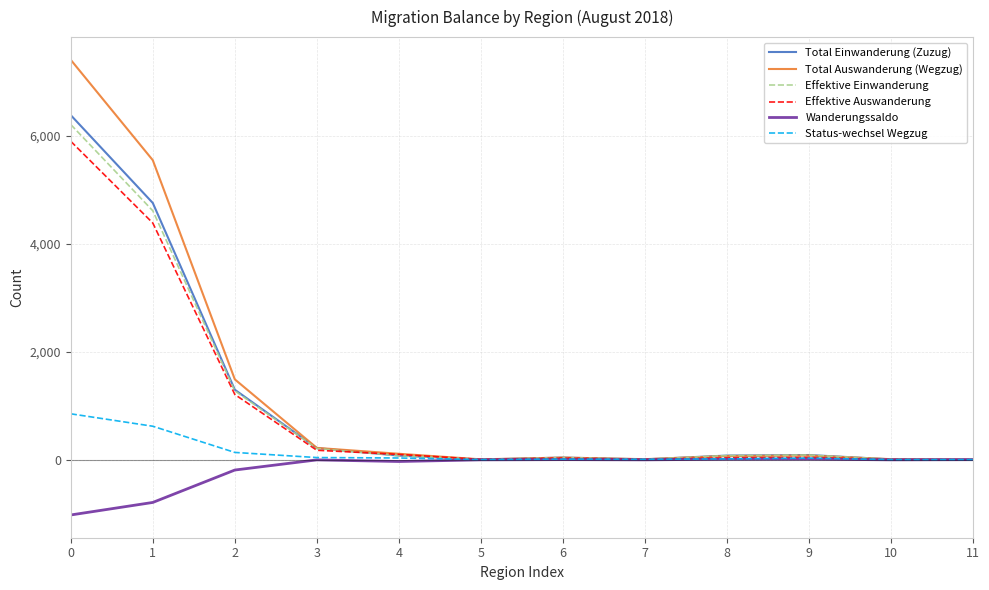

Which series has the largest range (max minus min)?

Total Auswanderung (Wegzug)